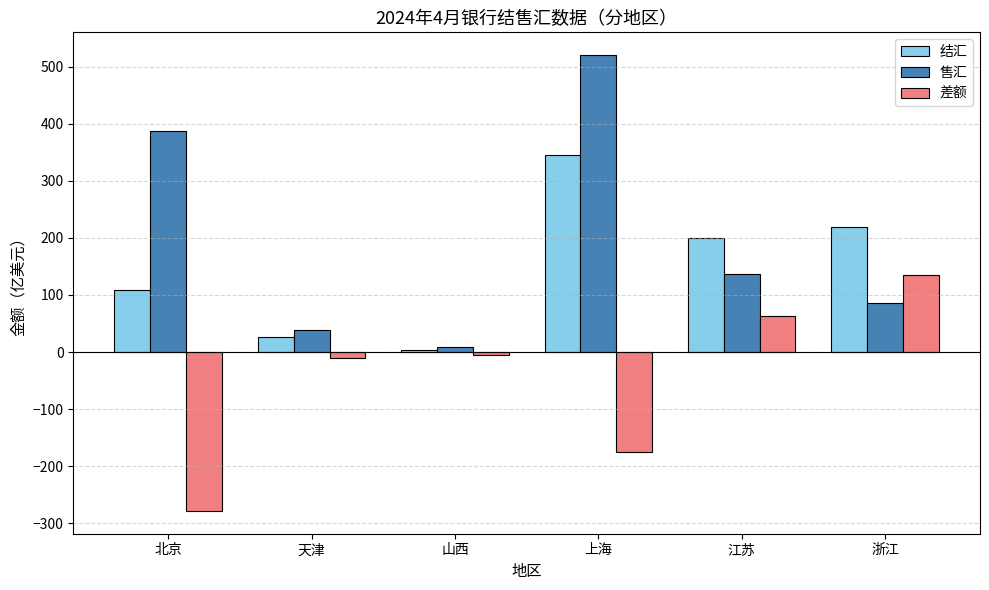

How many groups of bars are there?

6